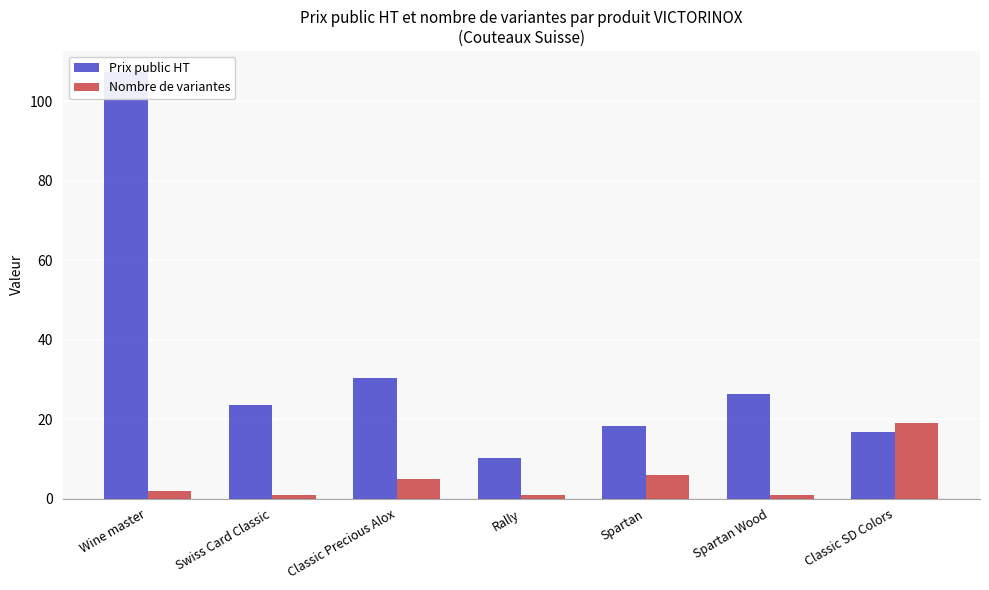

At which category is the sum across all series the highest?

Wine master